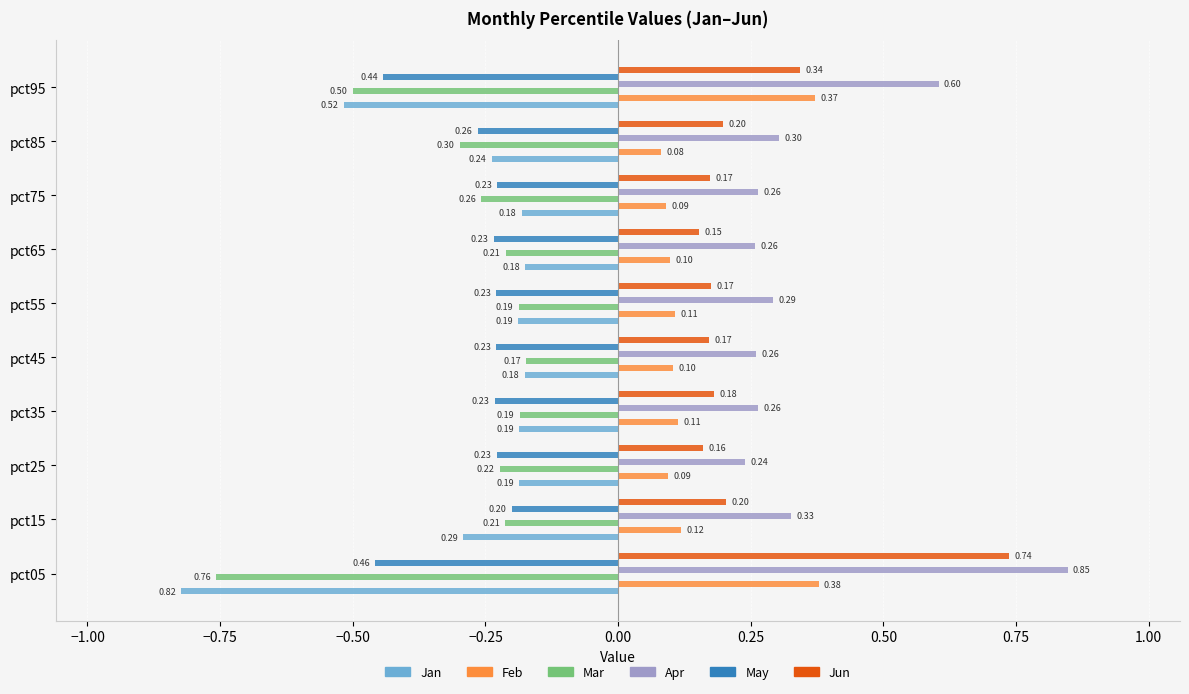

What is the sum of all Feb values?

1.6